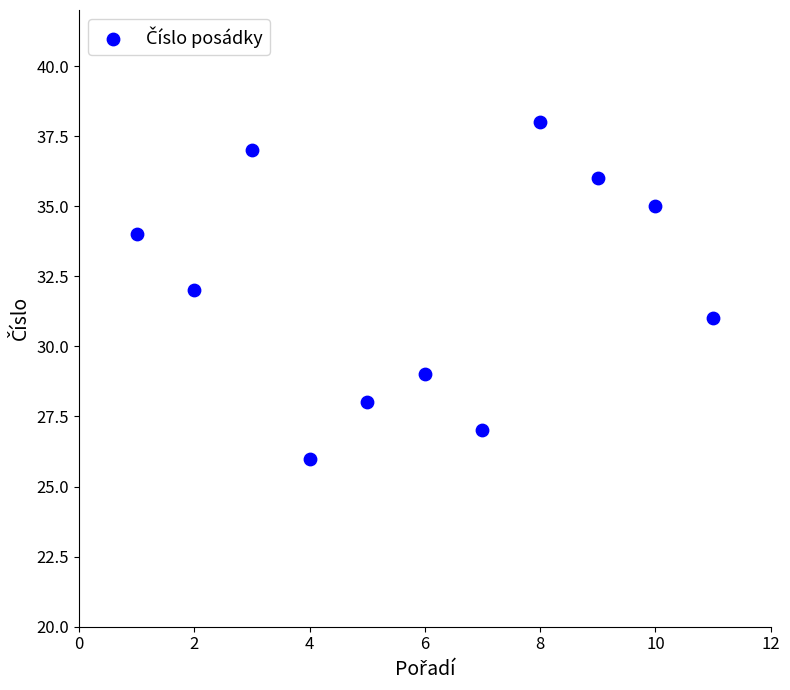

What is the range of Y values (max minus min)?

12